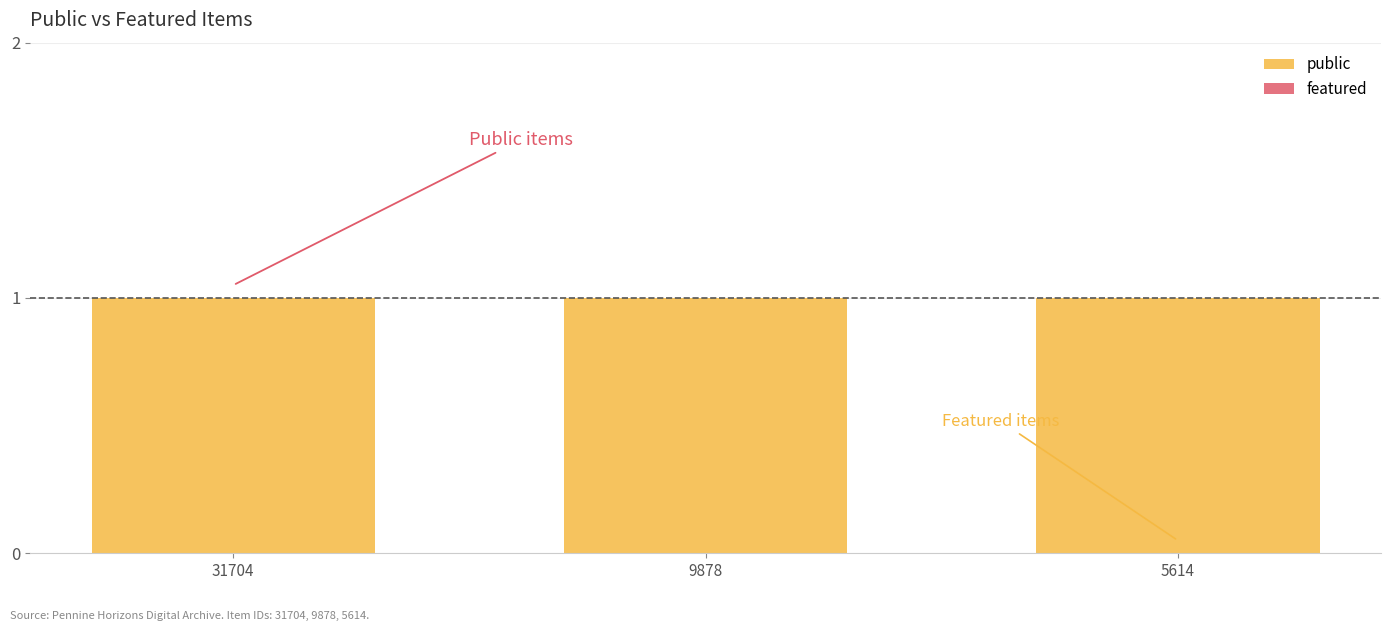

Which series has the widest spread of values?

public